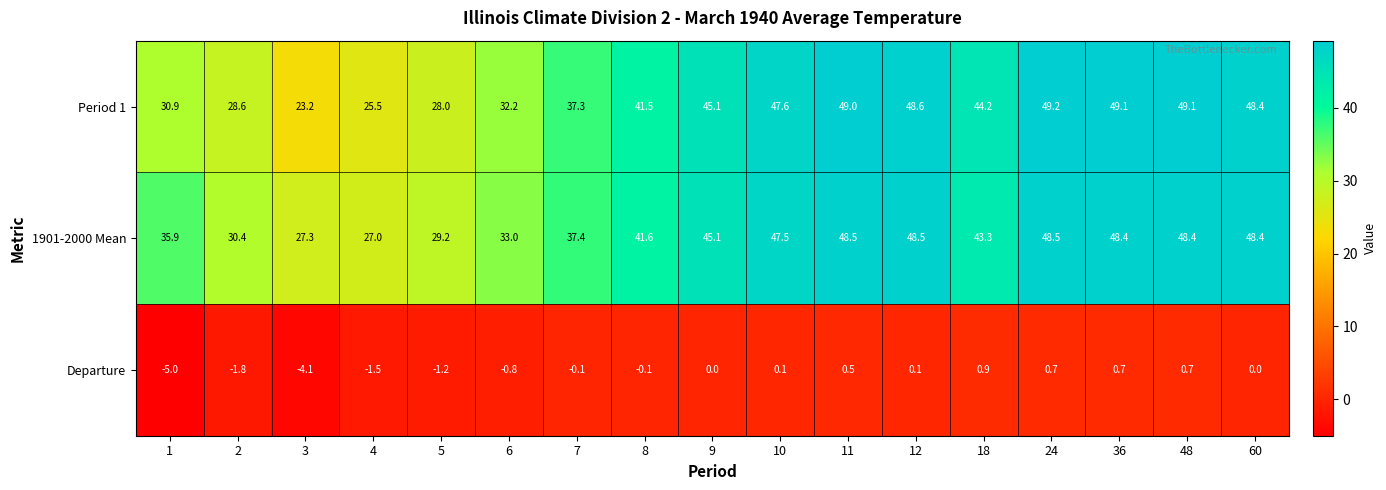

Which category has the highest value across all series?

24